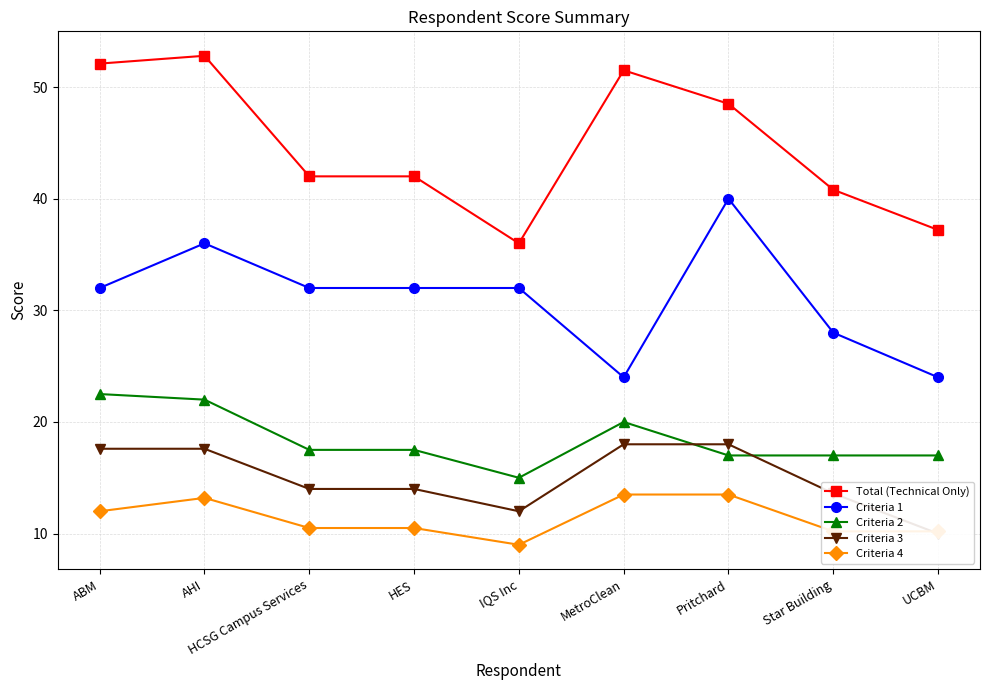

The value of Criteria 1 at IQS Inc is 42.5. True or false?

False